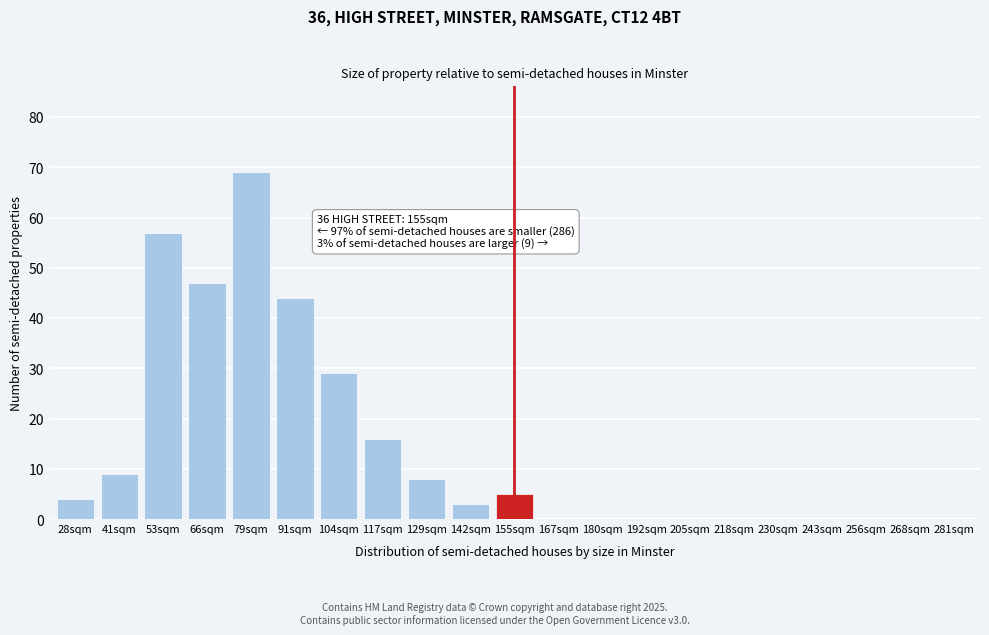

Reading left to right, what are all the values shown in this chart?

28sqm=4	41sqm=9	53sqm=57	66sqm=47	79sqm=69	91sqm=44	104sqm=29	117sqm=16	129sqm=8	142sqm=3	155sqm=5	167sqm=0	180sqm=0	192sqm=0	205sqm=0	218sqm=0	230sqm=0	243sqm=0	256sqm=0	268sqm=0	281sqm=0